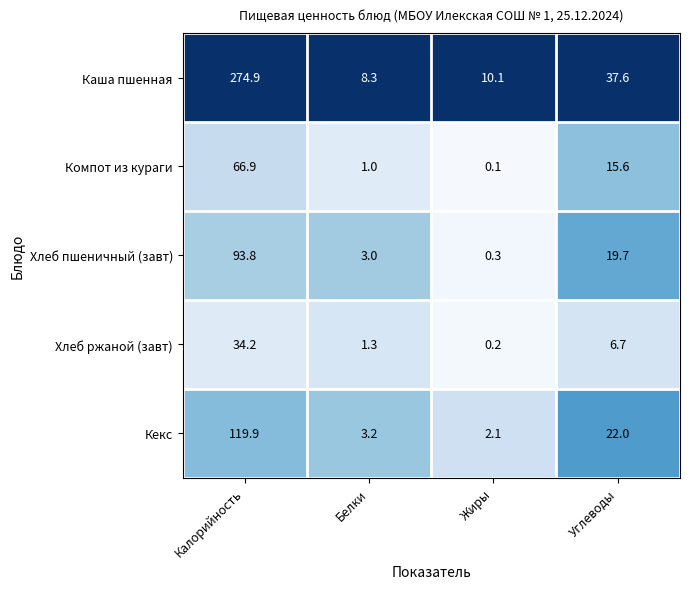

Which label corresponds to the smallest value in the chart?

Жиры